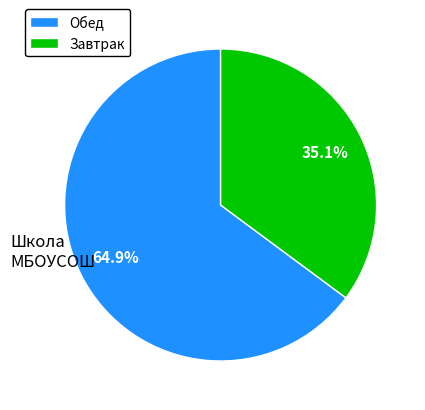

Which has a higher value, Обед or Завтрак?

Обед